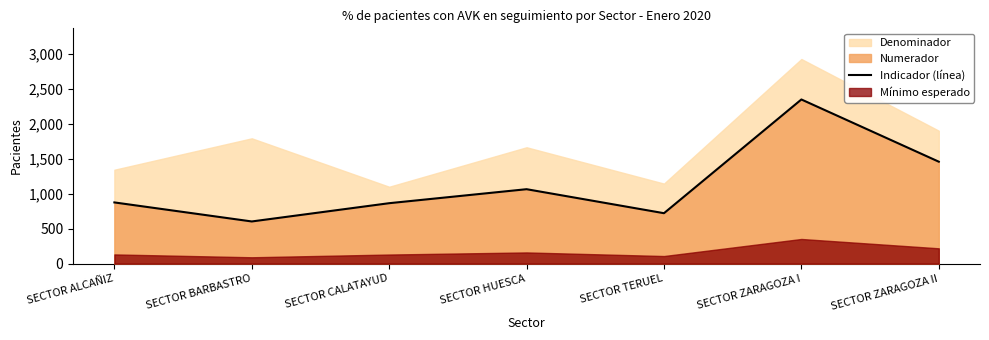

Where does the data first go above 874?

SECTOR HUESCA